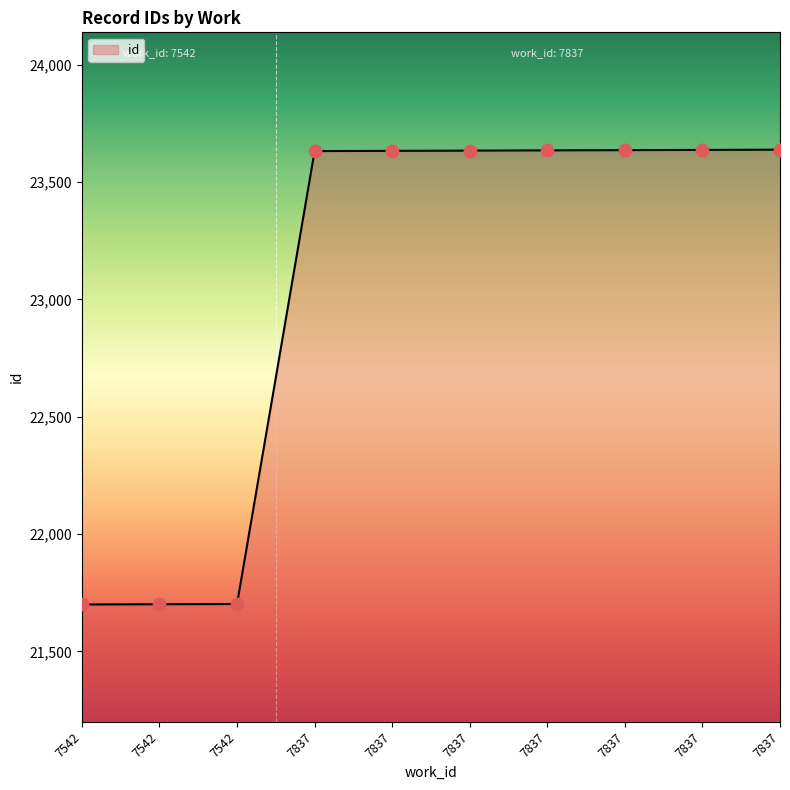

What is the ratio of the value at 7542 to the value at 7837?

0.9